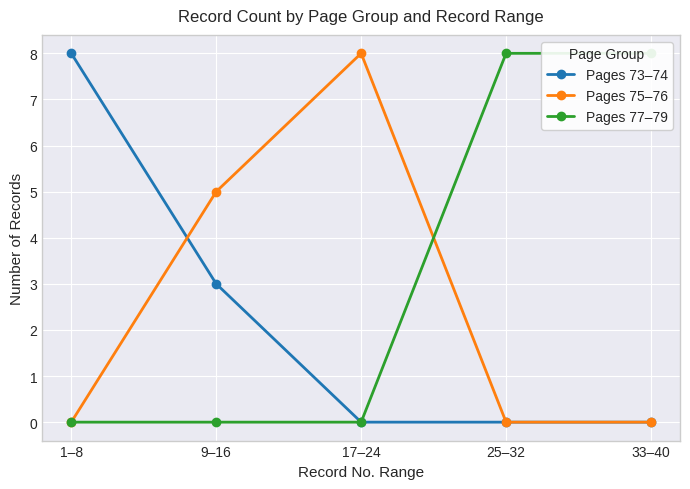

List the labels in order of Pages 77–79 value, smallest first.

1–8, 9–16, 17–24, 25–32, 33–40